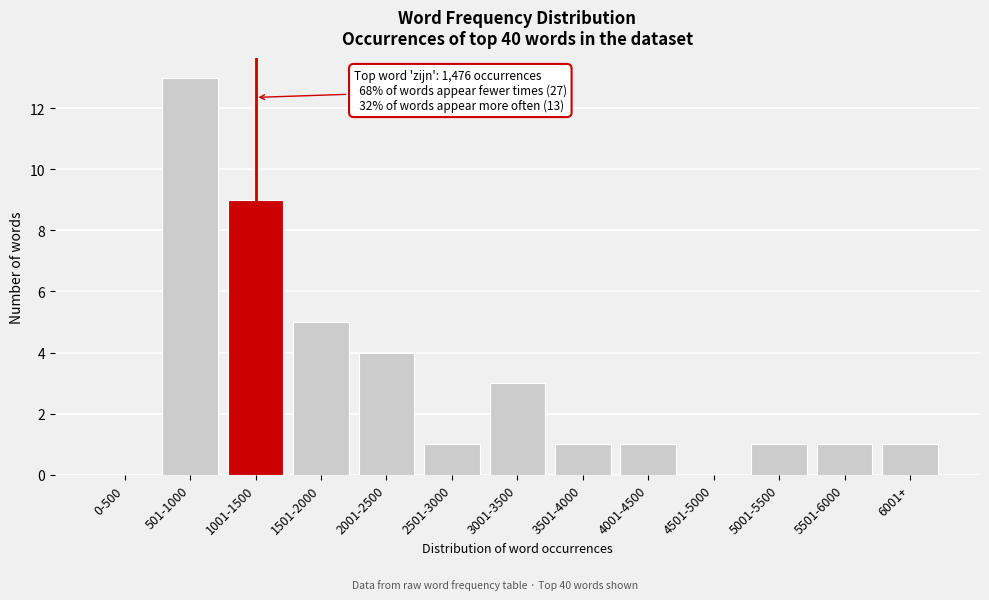

Reading right to left, extract all data points from this chart.

6001+=1	5501-6000=1	5001-5500=1	4501-5000=0	4001-4500=1	3501-4000=1	3001-3500=3	2501-3000=1	2001-2500=4	1501-2000=5	1001-1500=9	501-1000=13	0-500=0